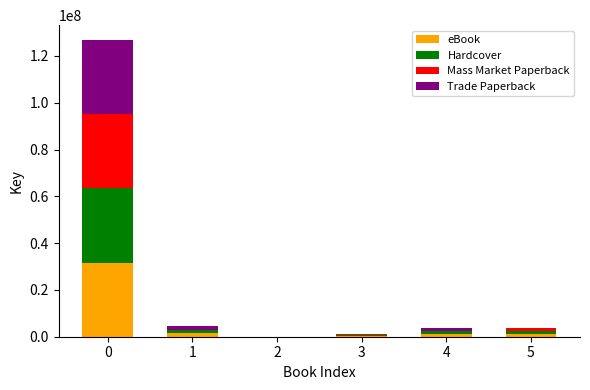

What is the highest value of the eBook series?

31704092